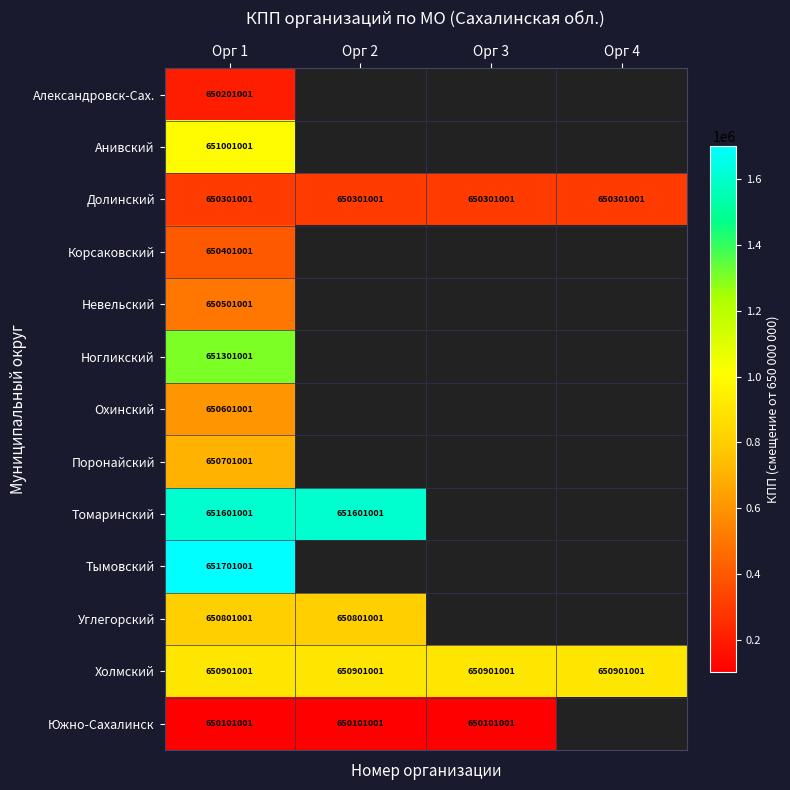

The value of Холмский at Орг 4 is 1406056.4. True or false?

False